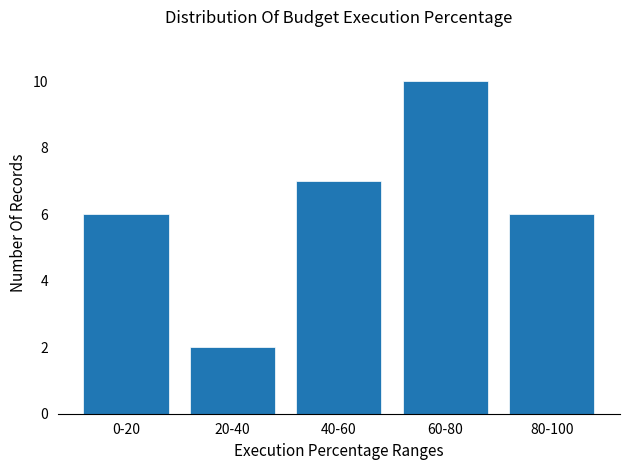

Reading right to left, what are all the values shown in this chart?

80-100=6	60-80=10	40-60=7	20-40=2	0-20=6